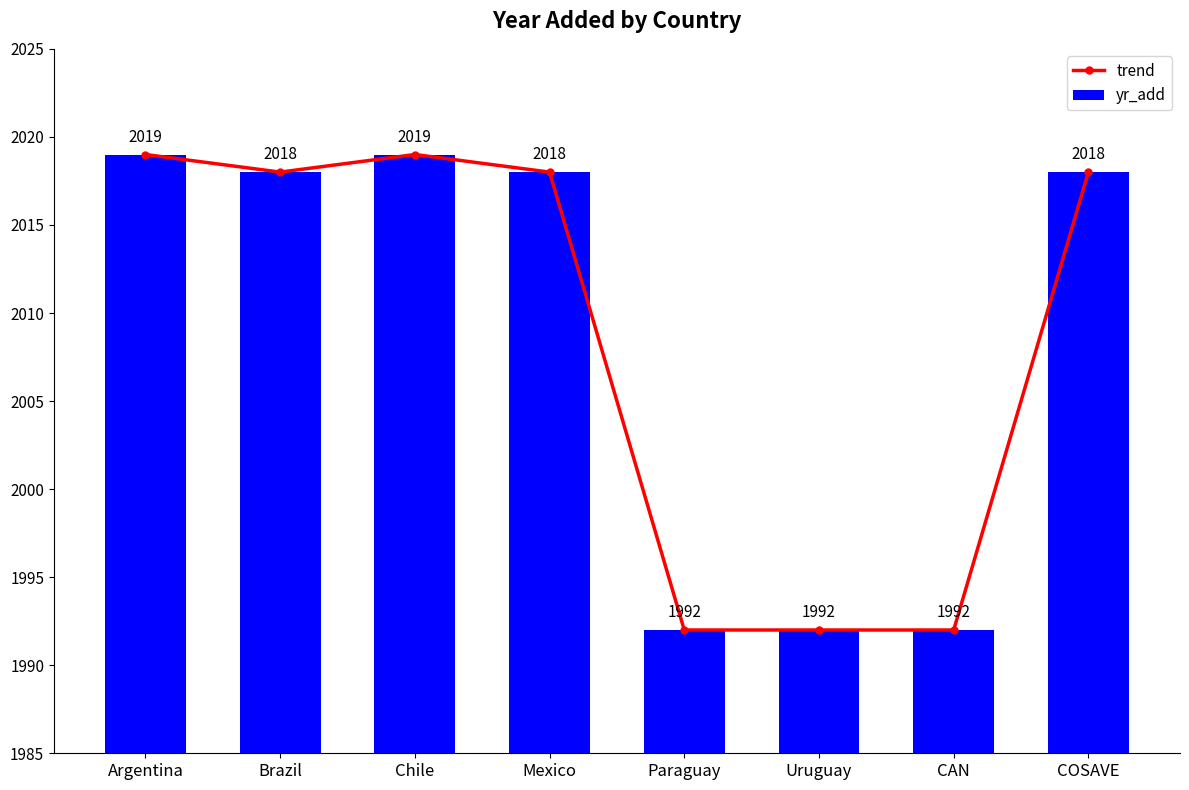

What is the sum of all yr_add values?

16068